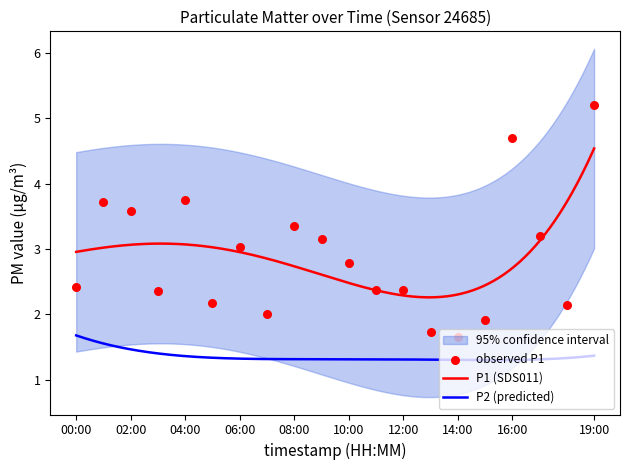

Between 02:00 and 01:00, which is larger?

01:00